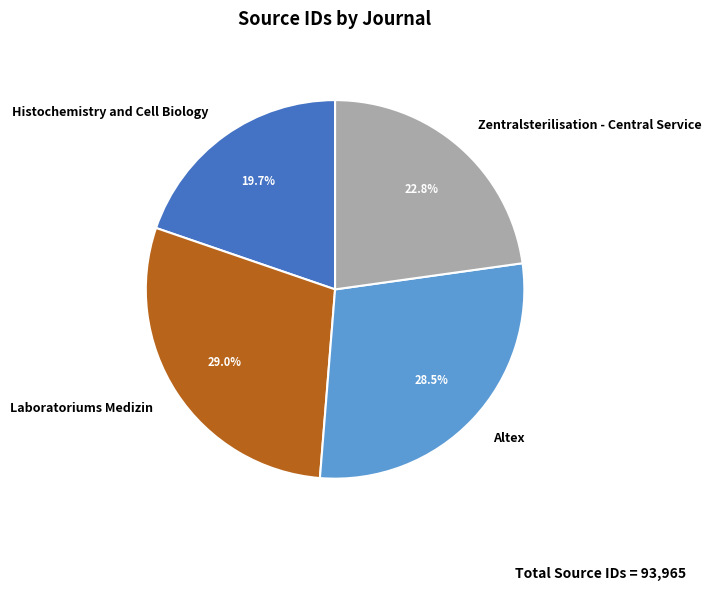

Between Altex and Zentralsterilisation - Central Service, which is larger?

Altex